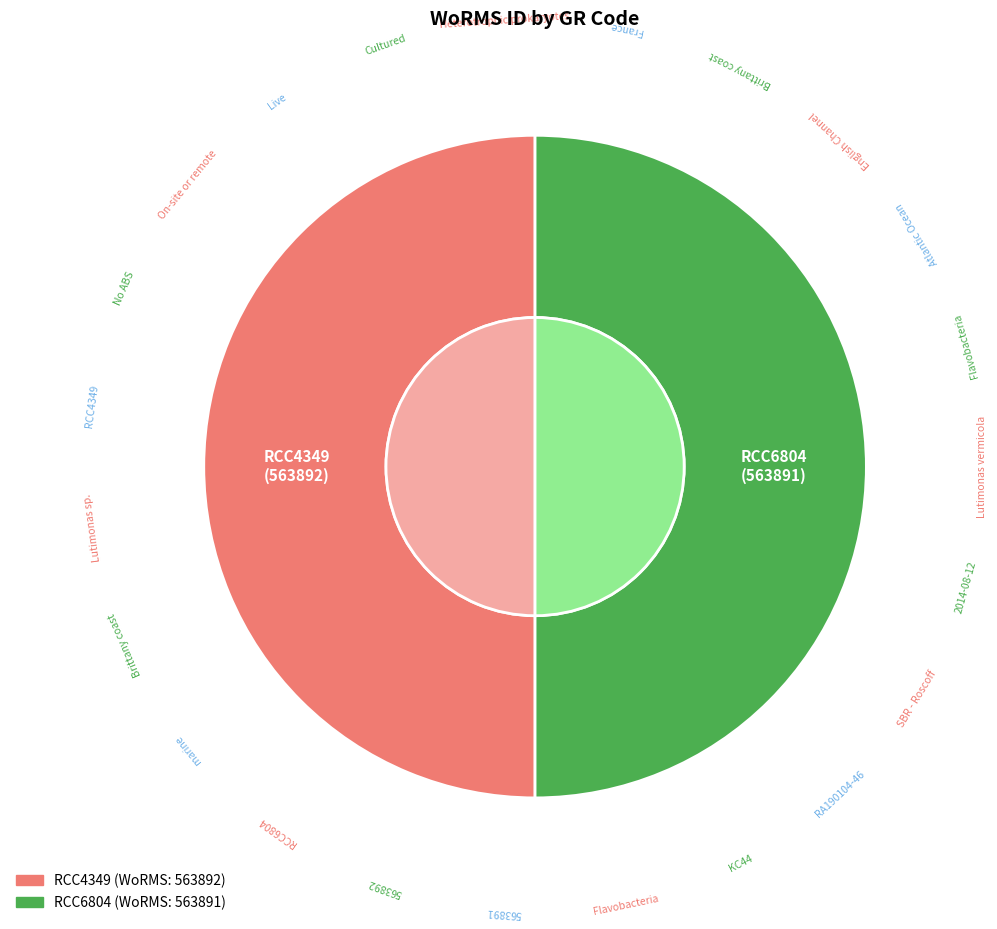

What portion of the pie excludes RCC4349?

50.0%